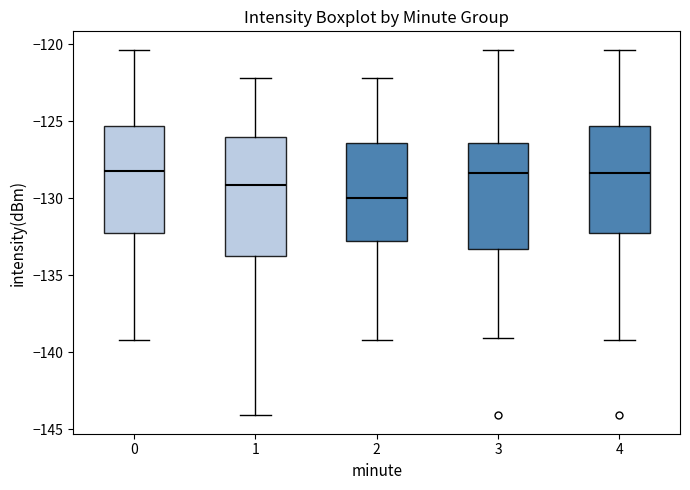

Reading left to right, transcribe this box plot: for each box, give where its median line is, the range the box spans, and where its two whiskers end, as read against the y-axis. The values are not printed on the chart, so give them approximately, as read against the axis.

0: median -128.0, box -132.0 to -125.5, whiskers -139.0 to -120.5
1: median -129.0, box -133.5 to -126.0, whiskers -144.0 to -122.0
2: median -130.0, box -133.0 to -126.5, whiskers -139.0 to -122.0
3: median -128.5, box -133.5 to -126.5, whiskers -139.0 to -120.5
4: median -128.5, box -132.0 to -125.5, whiskers -139.0 to -120.5